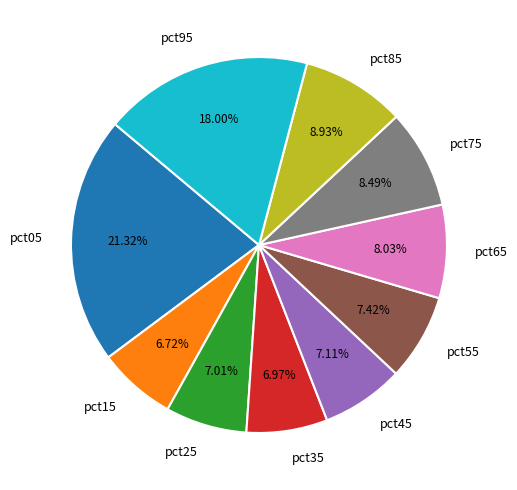

Do pct55 and pct85 together represent more than half of the pie?

No